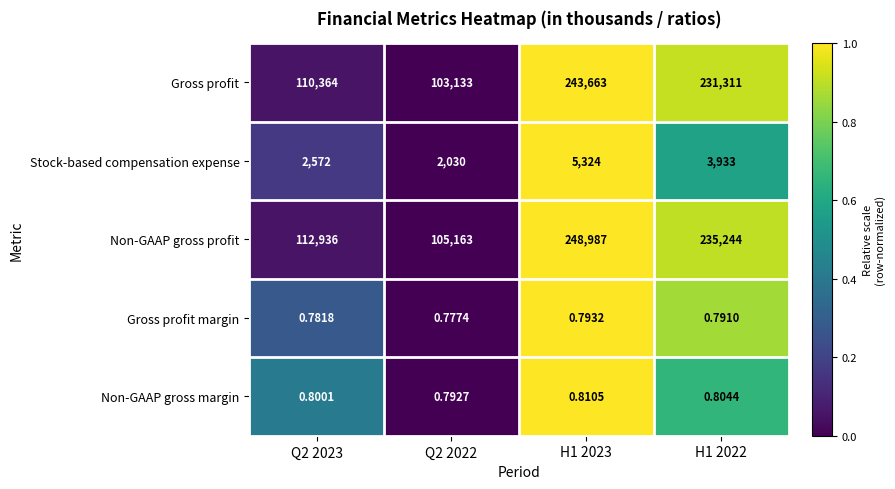

Which series changed the most between Q2 2022 and H1 2022?

Non-GAAP gross profit